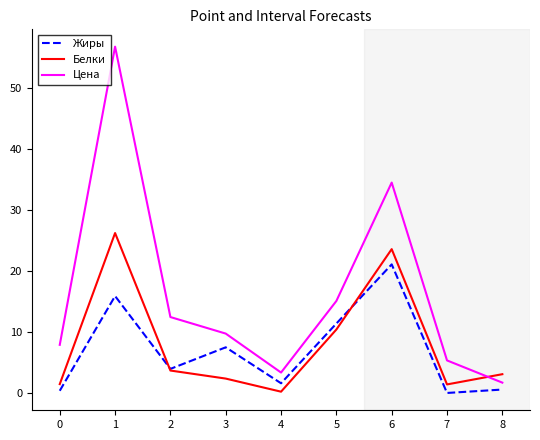

Is the value of Жиры at 6 greater than the value of Белки at 3?

Yes